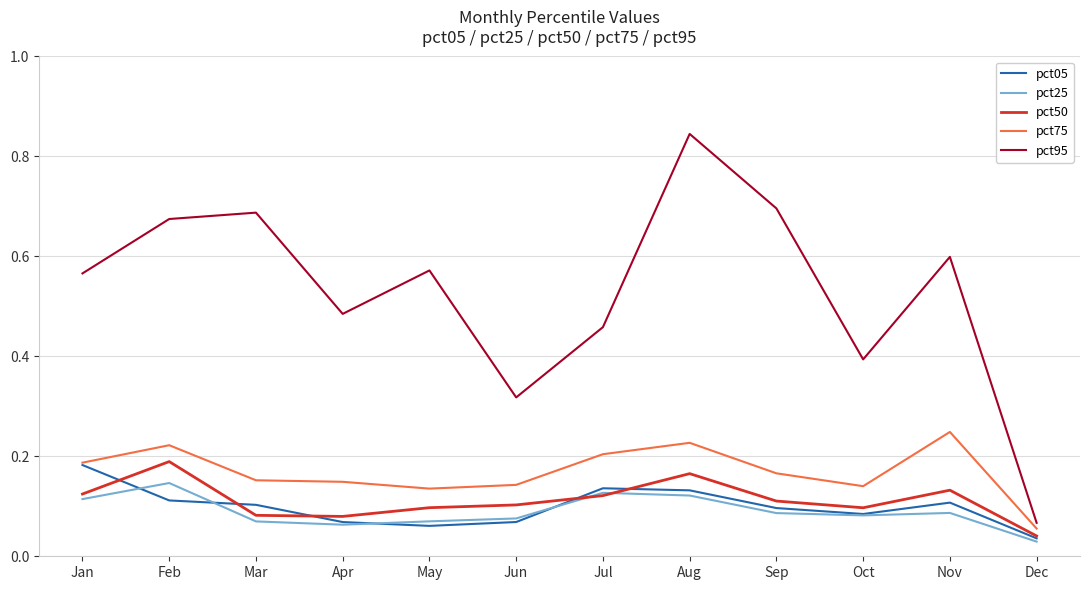

True or false: pct95 and pct05 intersect in this chart.

False